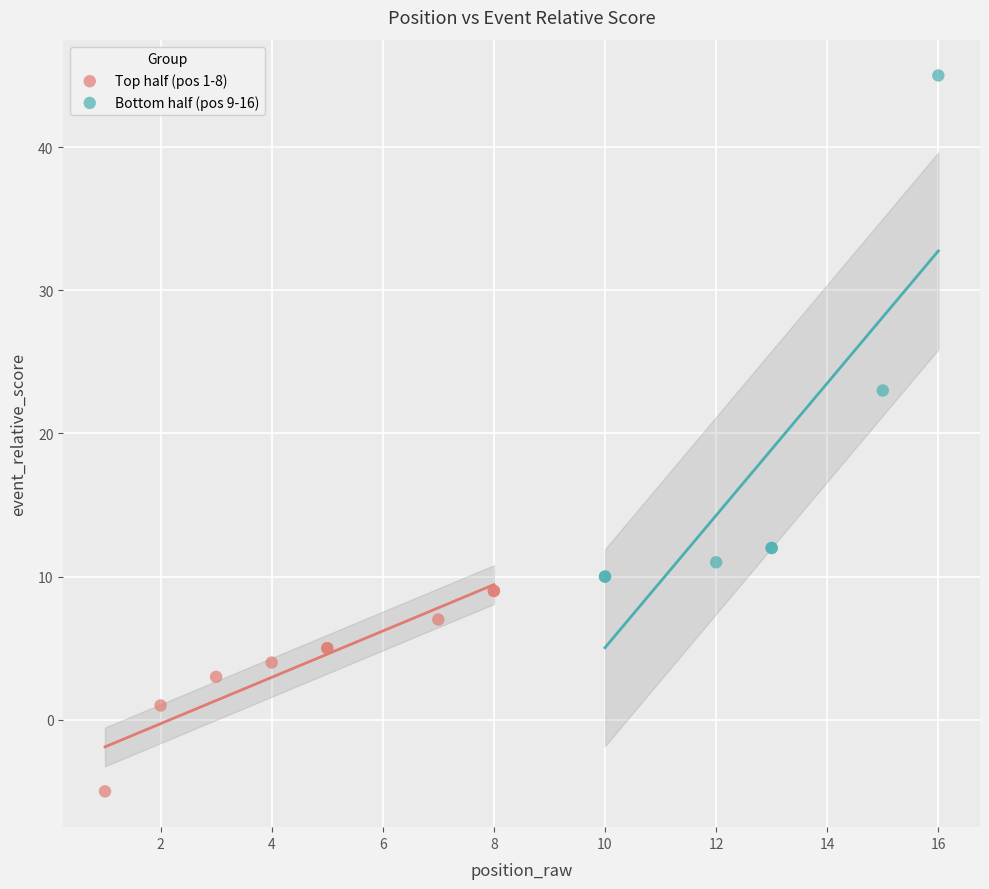

Which series contains the highest Y value?

Bottom half (pos 9-16)